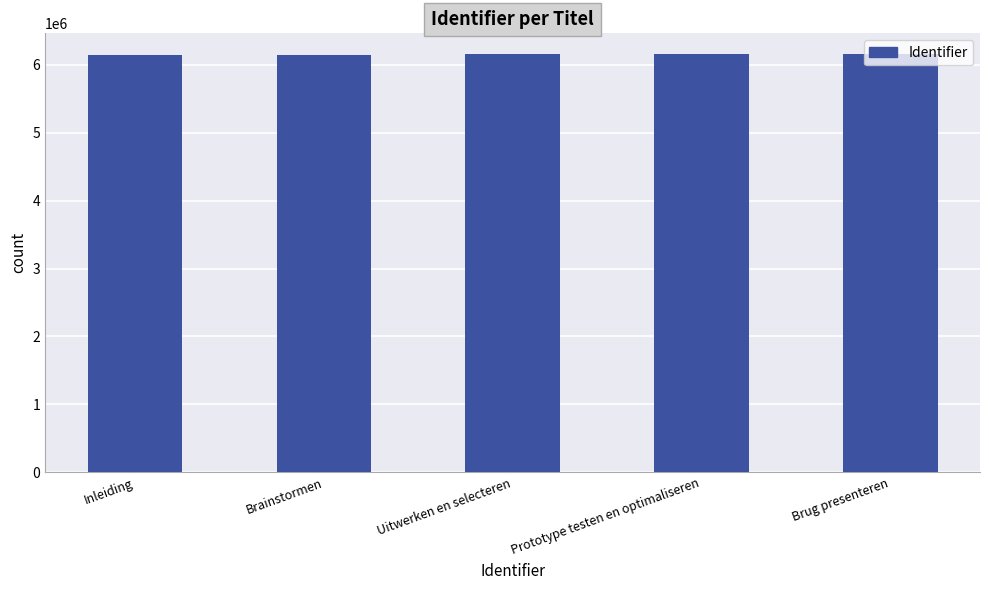

What is the label of the 2nd bar from the left?

Brainstormen